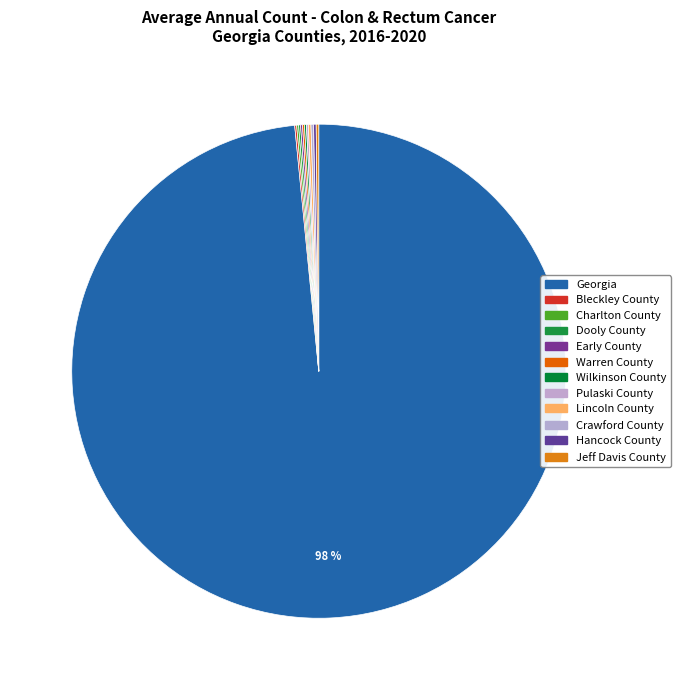

Which has a higher value, Georgia or Dooly County?

Georgia